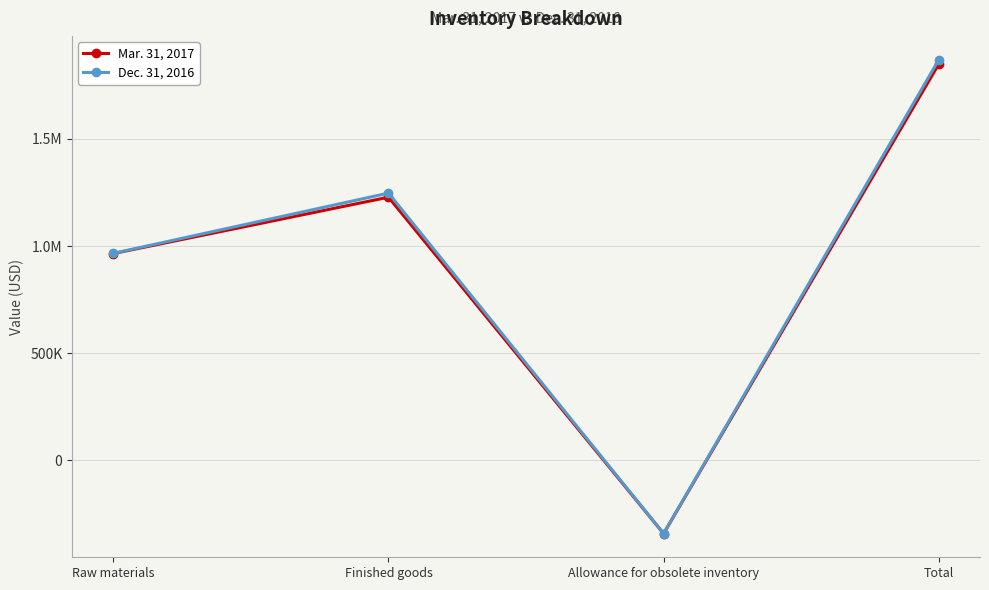

Does the chart have visible grid lines?

Yes